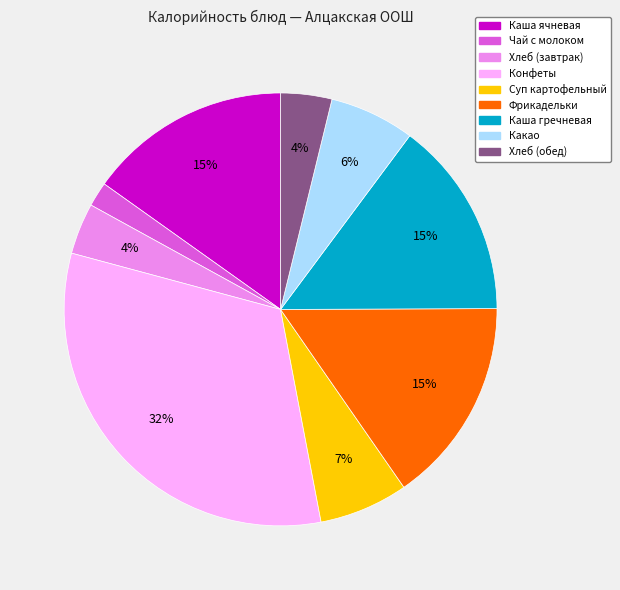

Is it true that Фрикадельки is 8% of the pie?

False